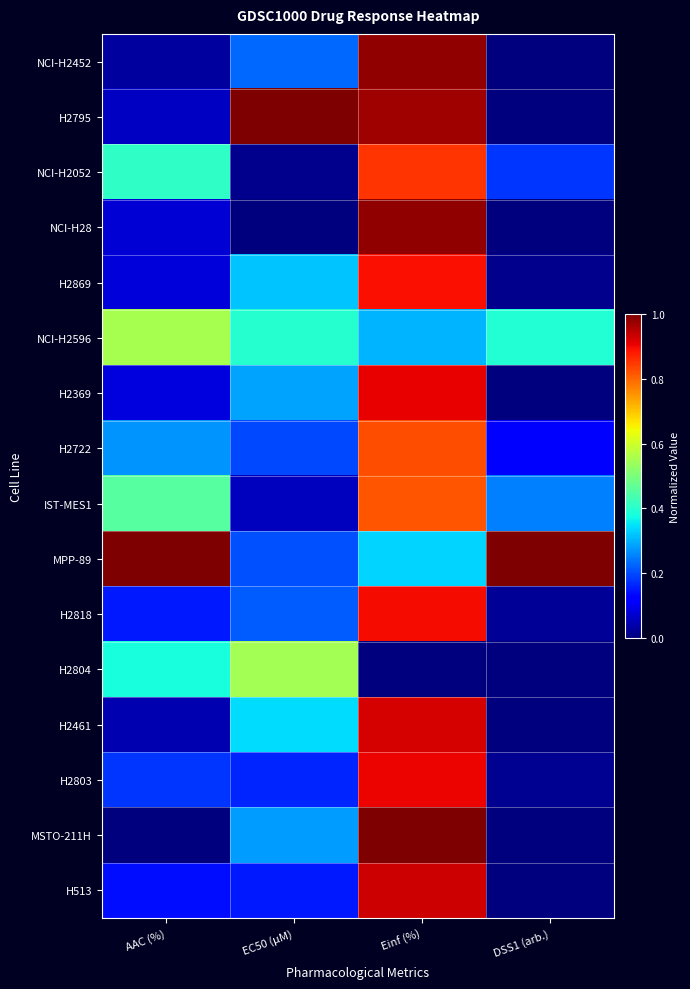

Which series has the largest total across all categories?

MPP-89